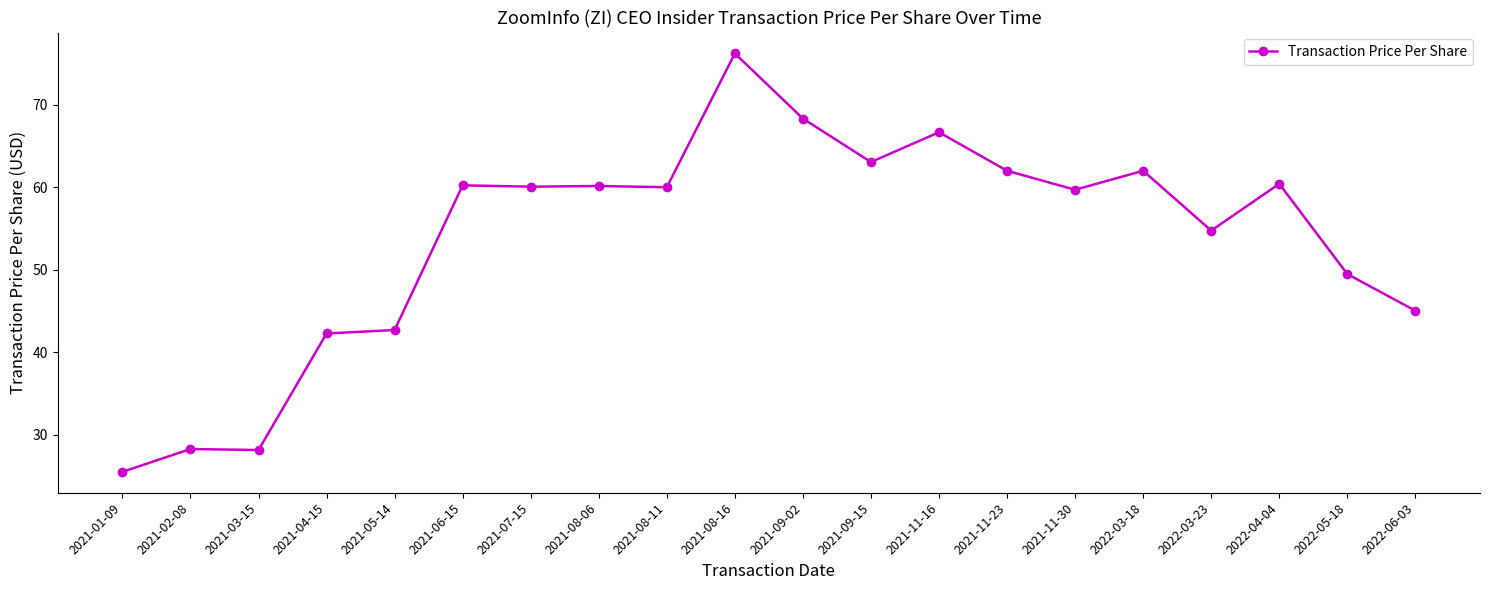

How many series are shown in this chart?

1